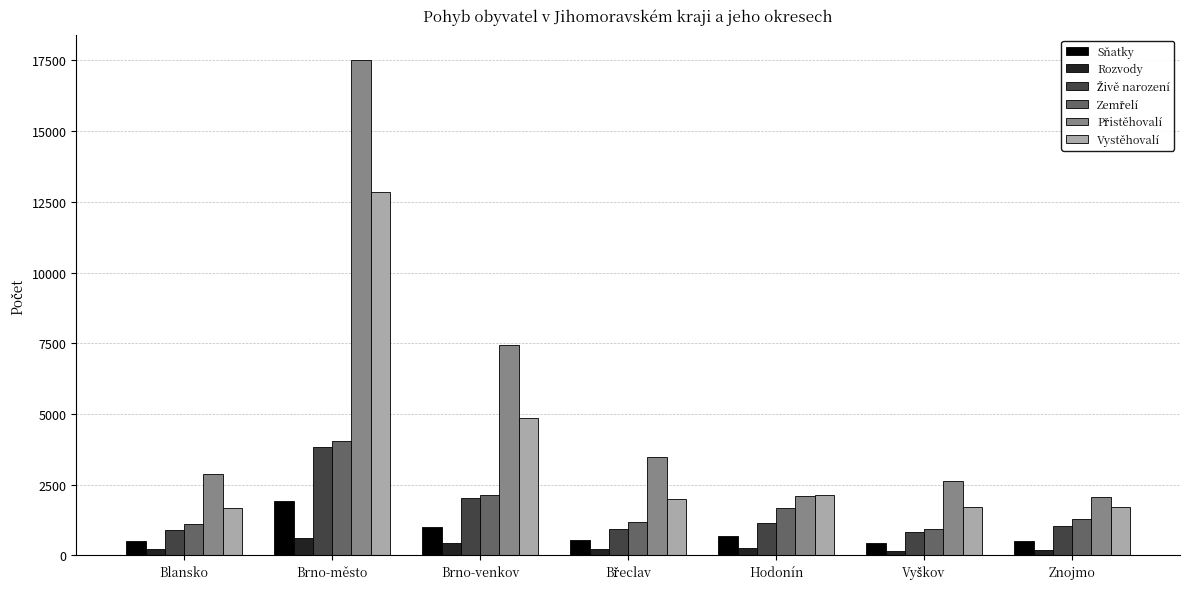

What is the minimum value shown in the chart?

159